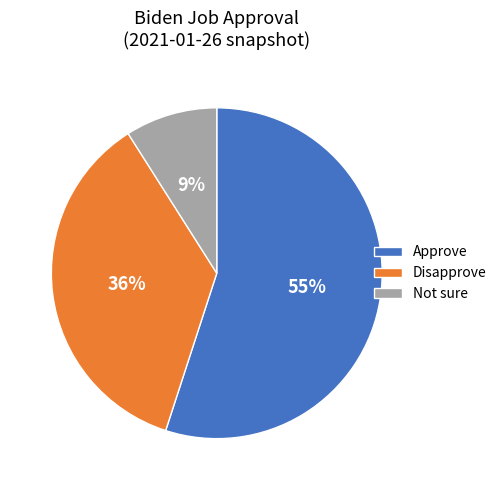

Is the sum of Not sure and Disapprove greater than half?

No